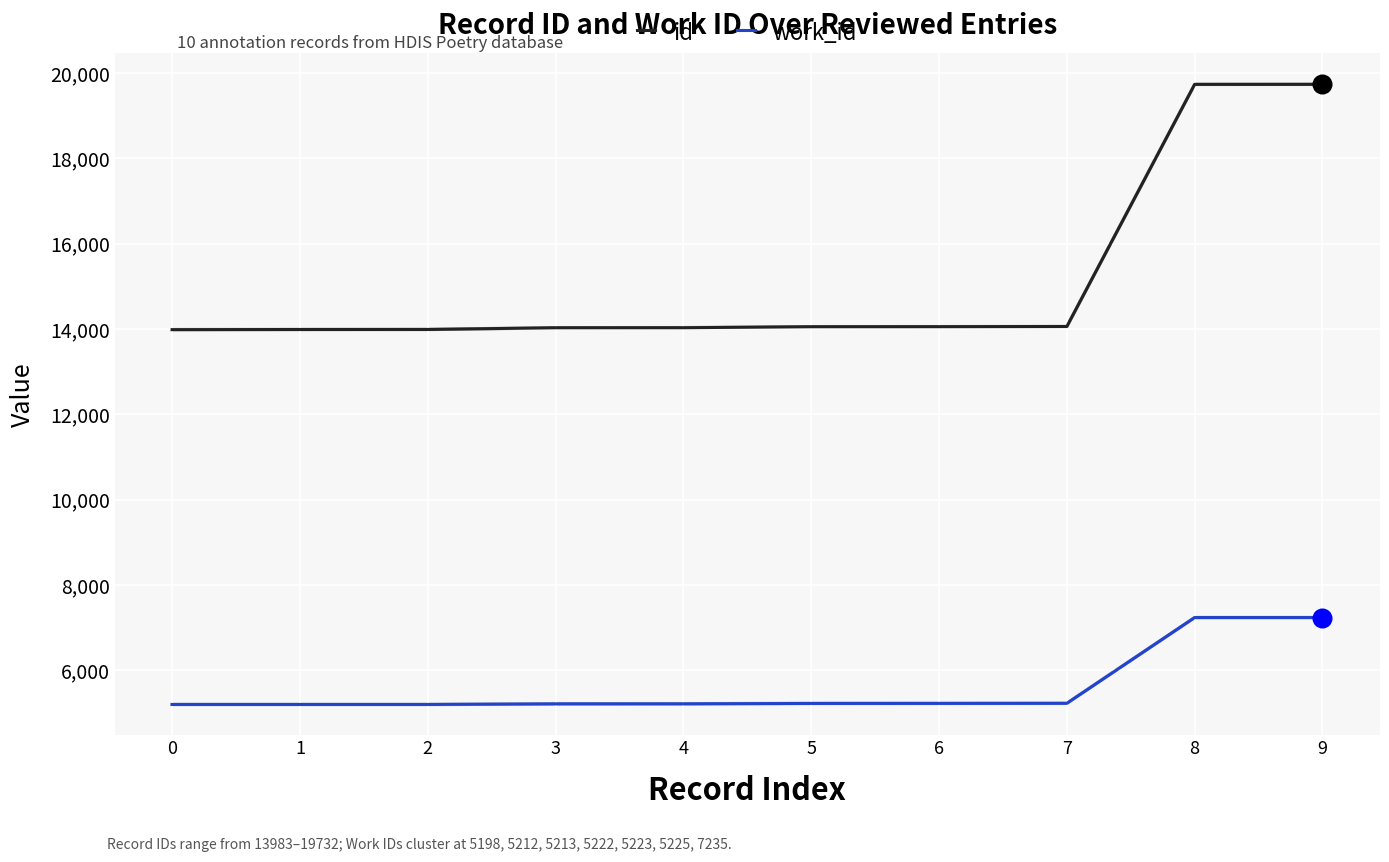

What are all the series names shown in the legend?

id, work_id